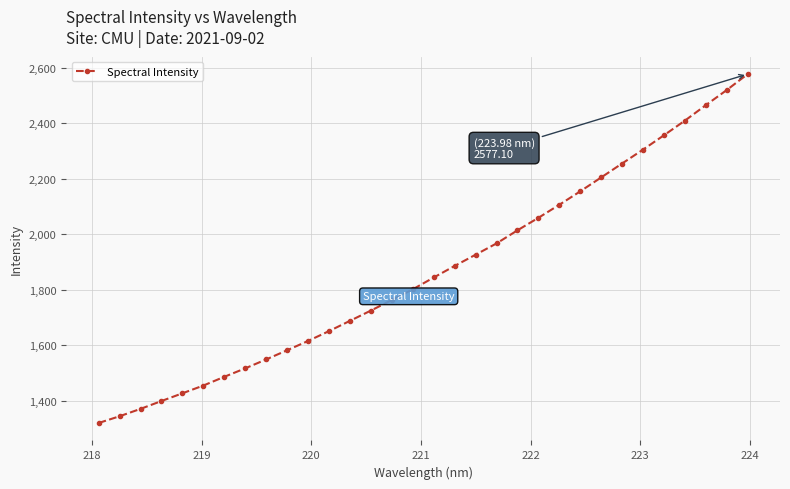

What is the average value?

1867.0